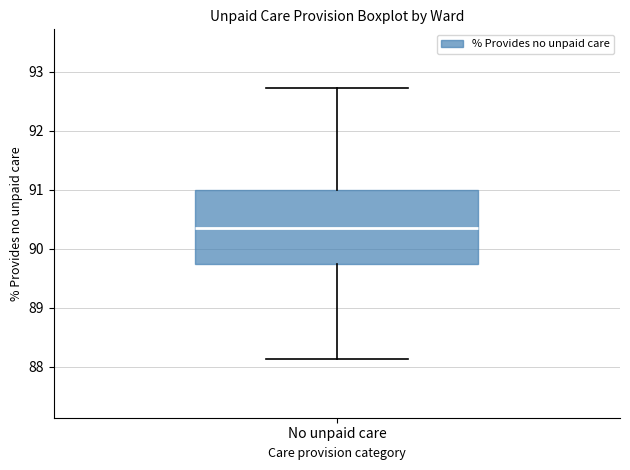

Where does the lower whisker of the box for No unpaid care end on the y-axis? The values are not printed on the chart, so give them approximately, as read against the axis.

88.1